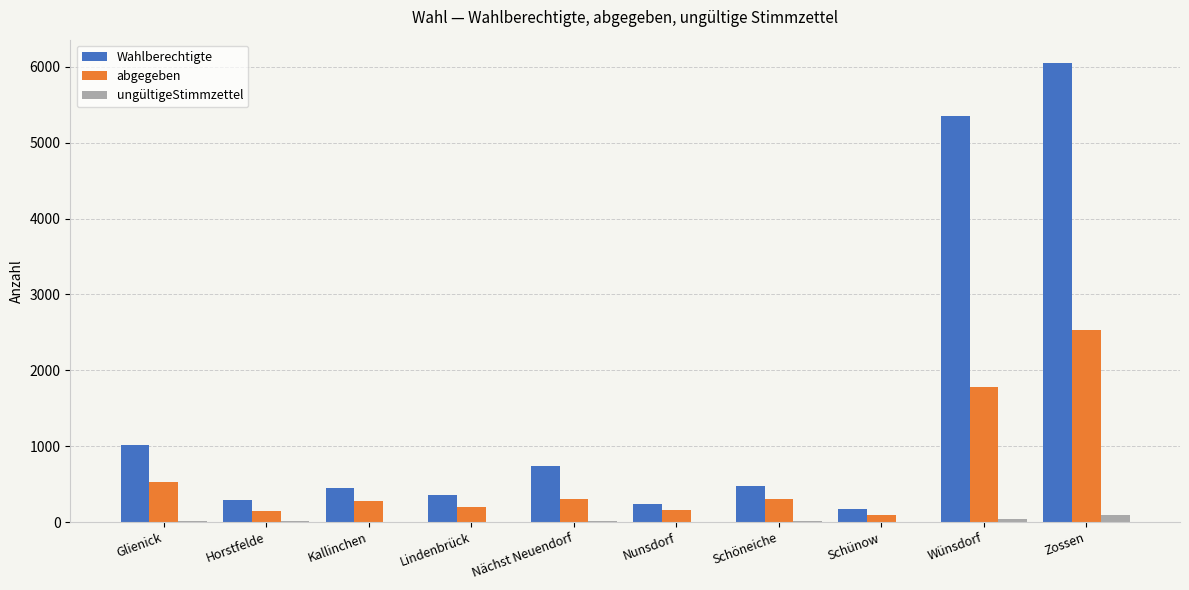

Between Lindenbrück and Schöneiche, which series saw the biggest shift?

Wahlberechtigte